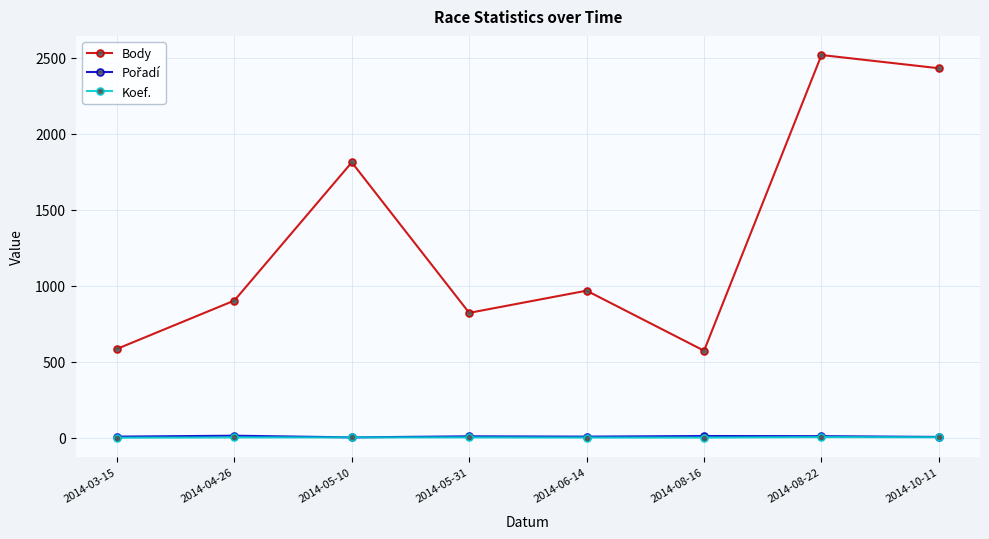

Which series has the largest total across all categories?

Body